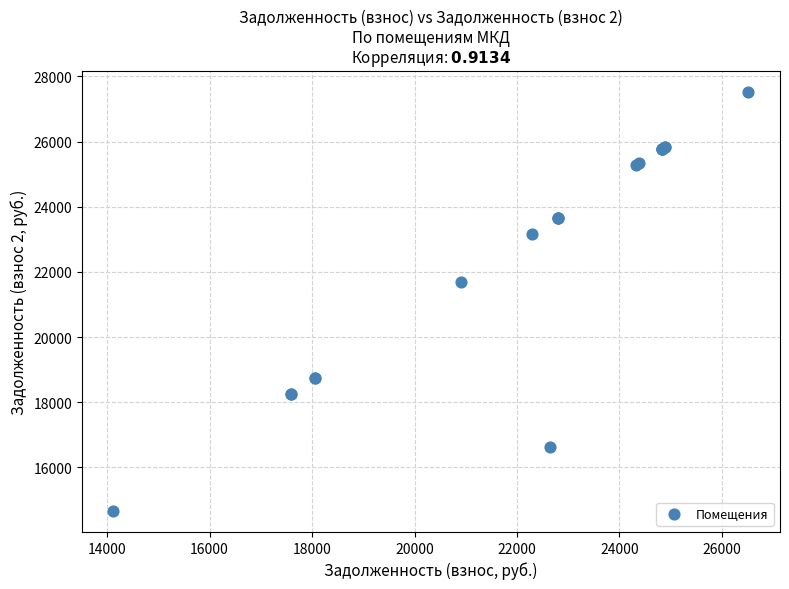

What Y value in the scatter plot is closest to 21095?

21704.6